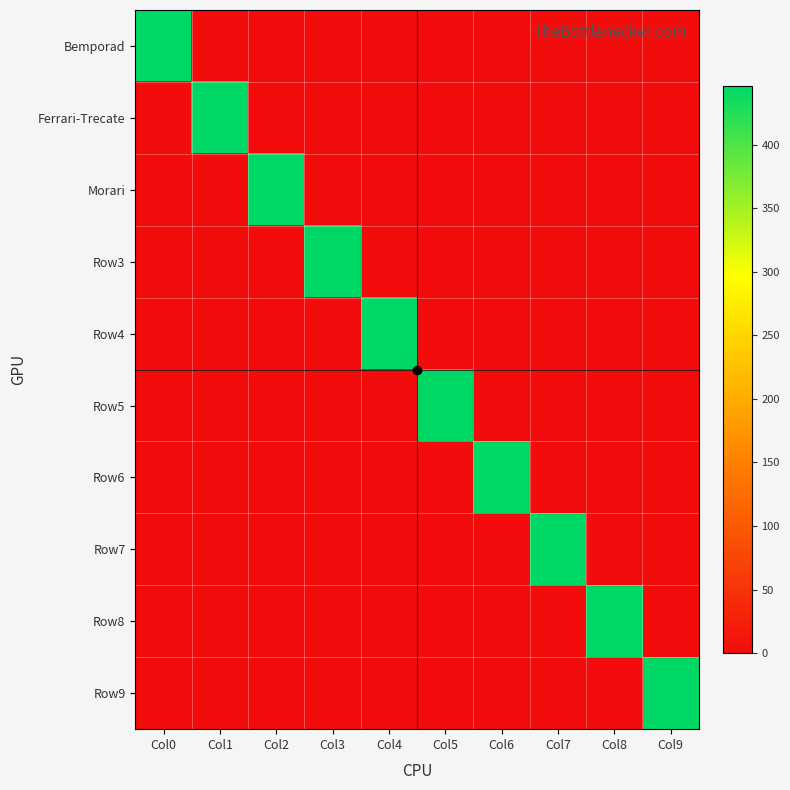

Reading left to right, transcribe all the data shown in this chart.

Bemporad: Col0=446	Col1=0	Col2=0	Col3=0	Col4=0	Col5=0	Col6=0	Col7=0	Col8=0	Col9=0
Ferrari-Trecate: Col0=0	Col1=446	Col2=0	Col3=0	Col4=0	Col5=0	Col6=0	Col7=0	Col8=0	Col9=0
Morari: Col0=0	Col1=0	Col2=446	Col3=0	Col4=0	Col5=0	Col6=0	Col7=0	Col8=0	Col9=0
Row3: Col0=0	Col1=0	Col2=0	Col3=446	Col4=0	Col5=0	Col6=0	Col7=0	Col8=0	Col9=0
Row4: Col0=0	Col1=0	Col2=0	Col3=0	Col4=446	Col5=0	Col6=0	Col7=0	Col8=0	Col9=0
Row5: Col0=0	Col1=0	Col2=0	Col3=0	Col4=0	Col5=446	Col6=0	Col7=0	Col8=0	Col9=0
Row6: Col0=0	Col1=0	Col2=0	Col3=0	Col4=0	Col5=0	Col6=446	Col7=0	Col8=0	Col9=0
Row7: Col0=0	Col1=0	Col2=0	Col3=0	Col4=0	Col5=0	Col6=0	Col7=446	Col8=0	Col9=0
Row8: Col0=0	Col1=0	Col2=0	Col3=0	Col4=0	Col5=0	Col6=0	Col7=0	Col8=446	Col9=0
Row9: Col0=0	Col1=0	Col2=0	Col3=0	Col4=0	Col5=0	Col6=0	Col7=0	Col8=0	Col9=446